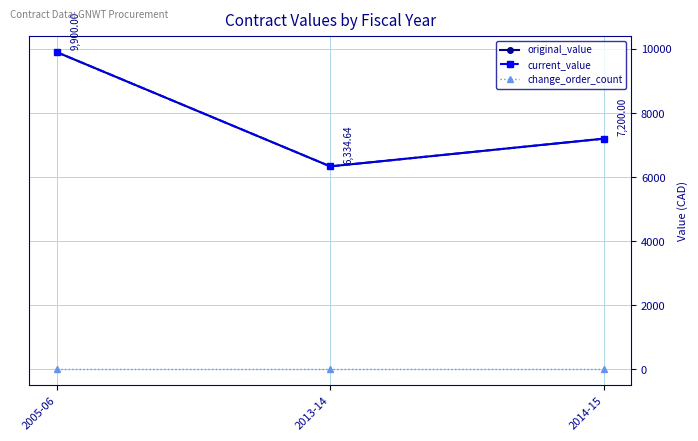

Which series has the largest total across all categories?

original_value